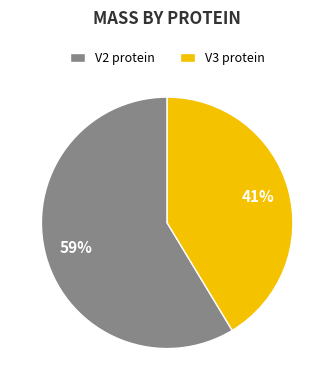

Do V2 protein and V3 protein together represent more than half of the pie?

Yes